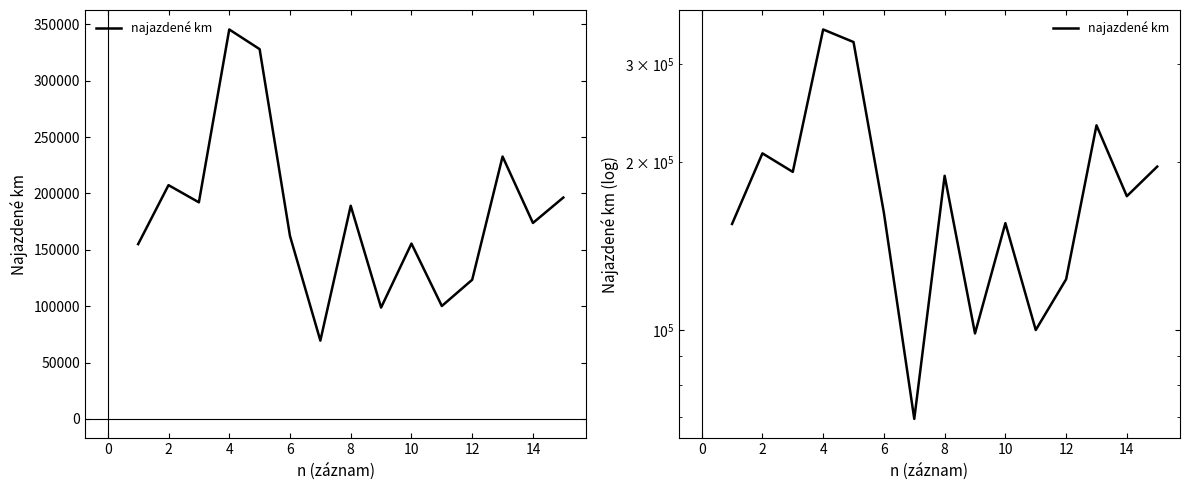

What is the sum of the values at 10 and 12?

289250